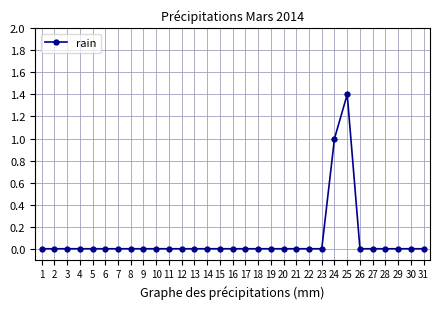

Count the values in the range 0 to 1.

30